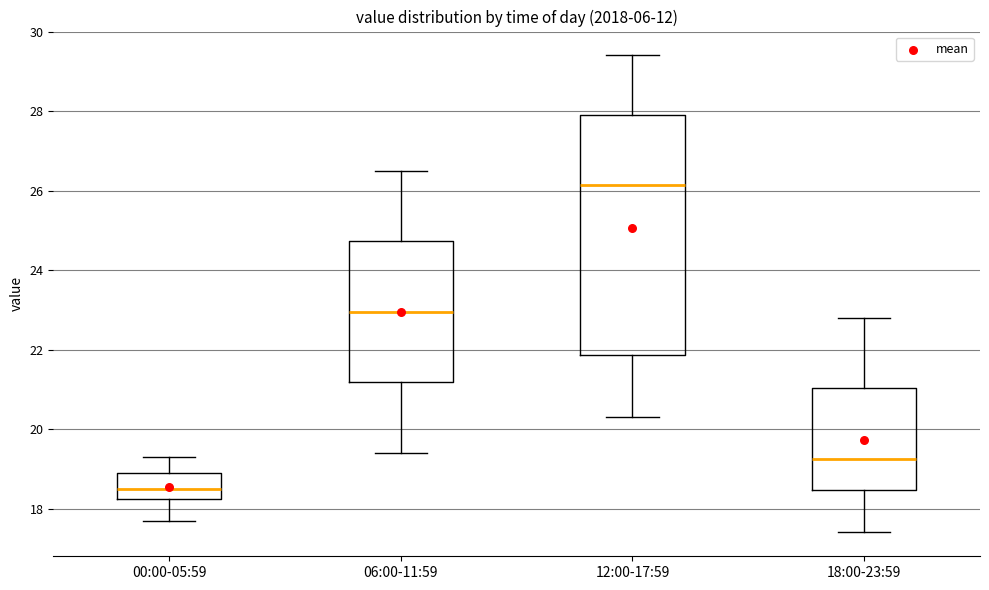

Reading left to right, transcribe this box plot: for each box, give where its median line is, the range the box spans, and where its two whiskers end, as read against the y-axis. The values are not printed on the chart, so give them approximately, as read against the axis.

00:00-05:59: median 18.6, box 18.2 to 19.0, whiskers 17.8 to 19.4
06:00-11:59: median 23.0, box 21.2 to 24.8, whiskers 19.4 to 26.6
12:00-17:59: median 26.2, box 21.8 to 28.0, whiskers 20.4 to 29.4
18:00-23:59: median 19.2, box 18.4 to 21.0, whiskers 17.4 to 22.8